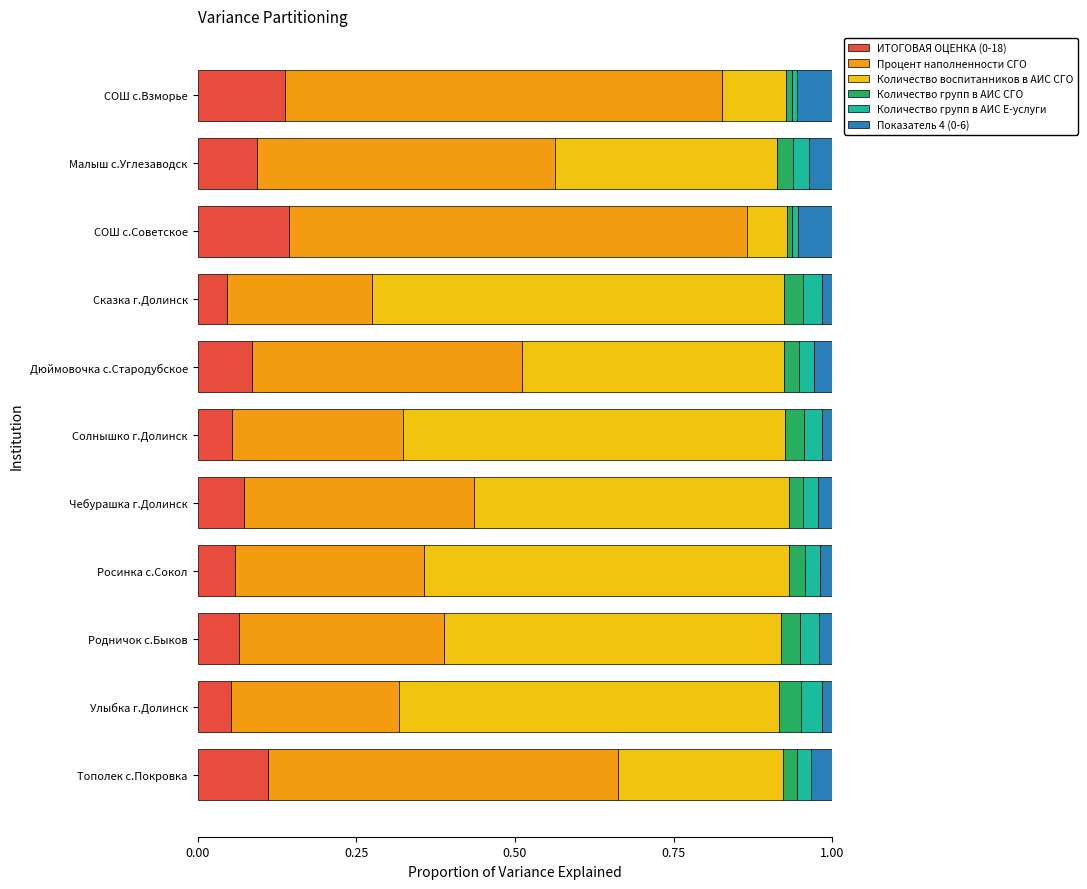

What is the total value across all series at Дюймовочка с.Стародубское?

1.0